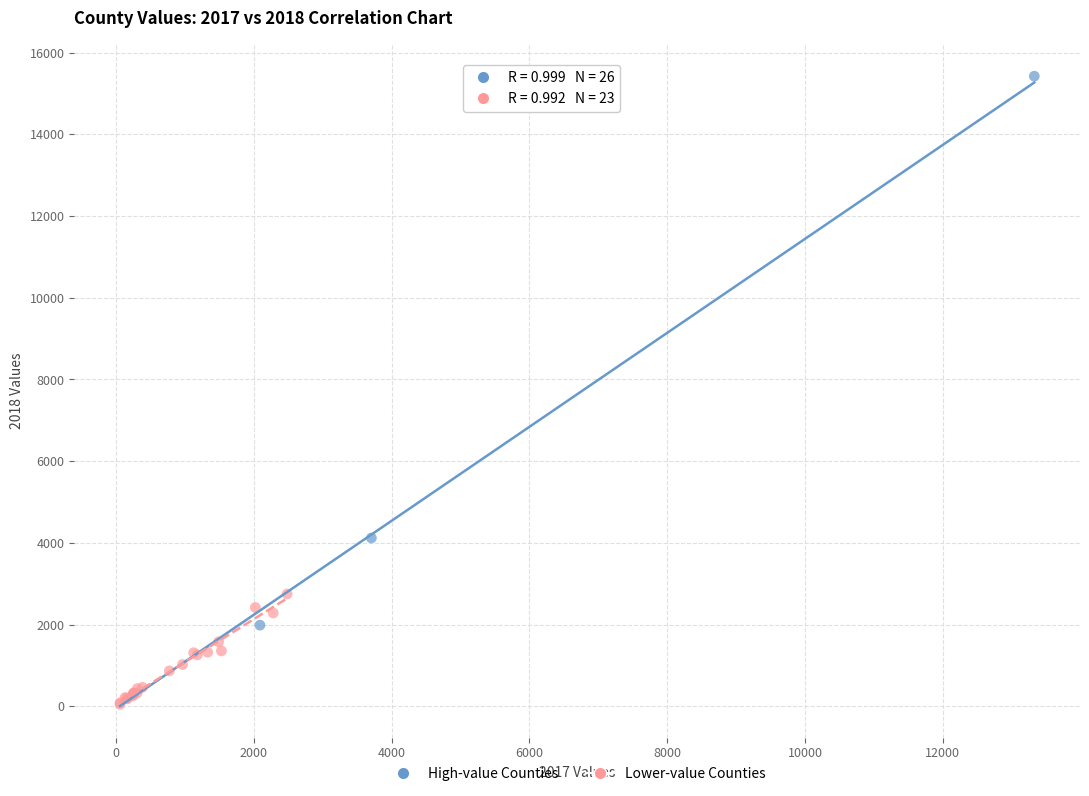

Which series has the widest spread of Y values?

High-value Counties